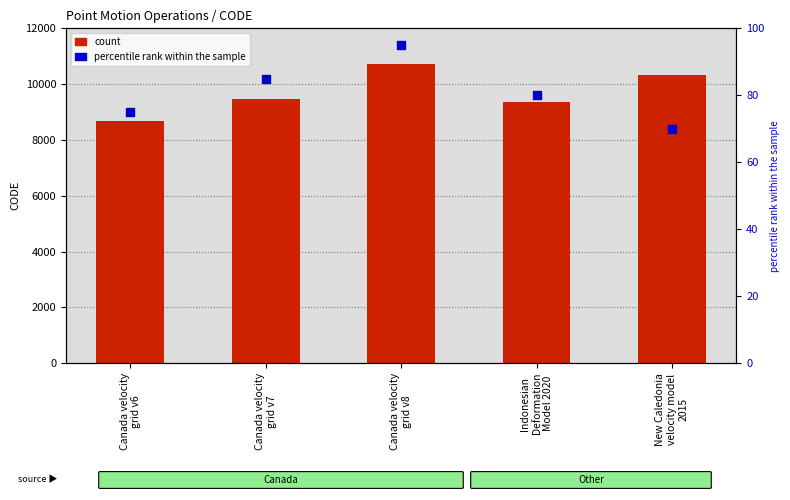

At which category is the sum across all series the highest?

Canada velocity
grid v8